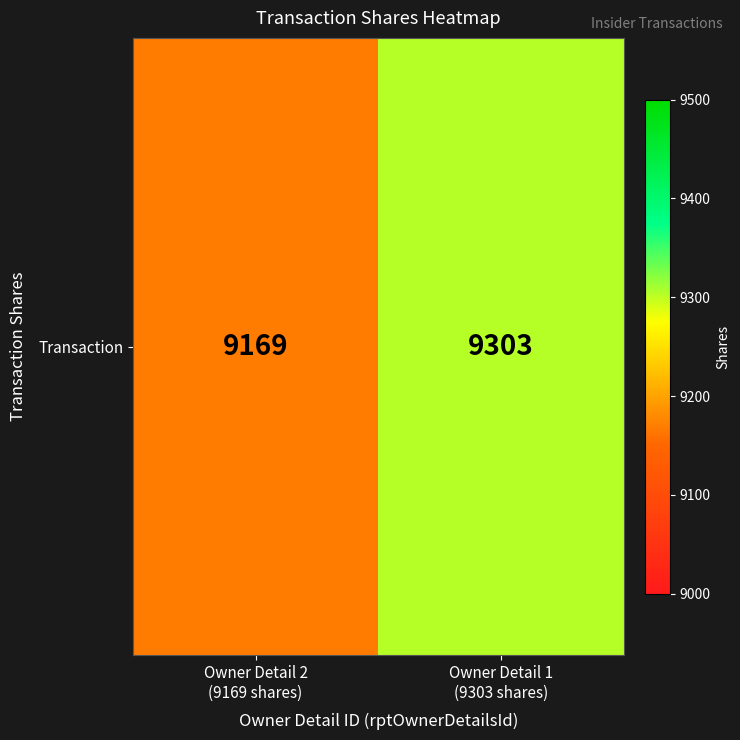

What is the sum of the values at Owner Detail 1
(9303 shares) and Owner Detail 2
(9169 shares)?

18472